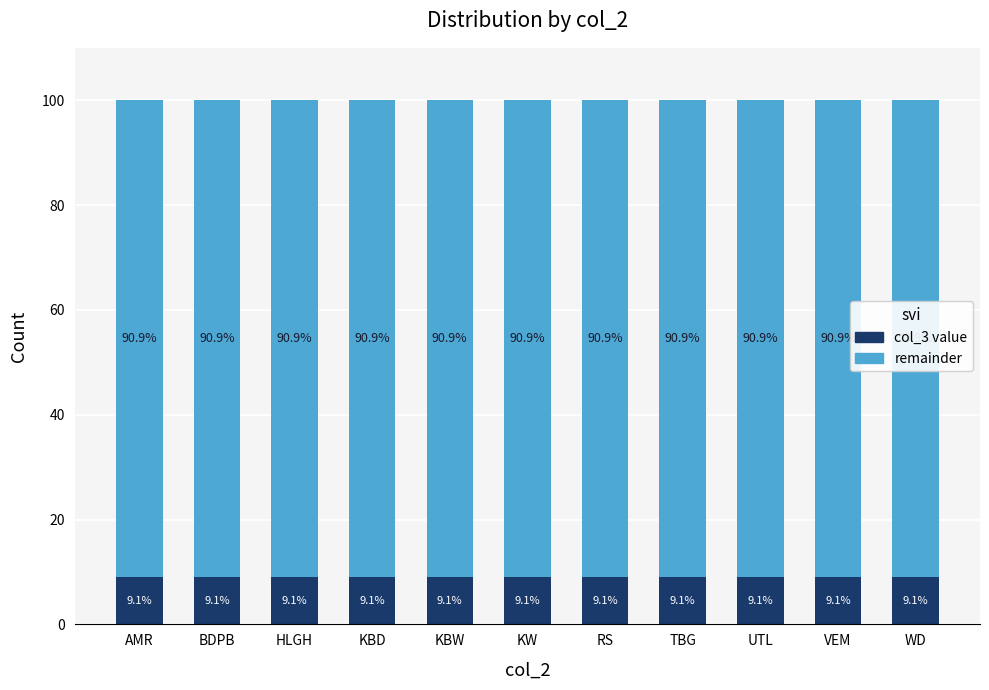

What is the total value across all series at KBD?

100.0